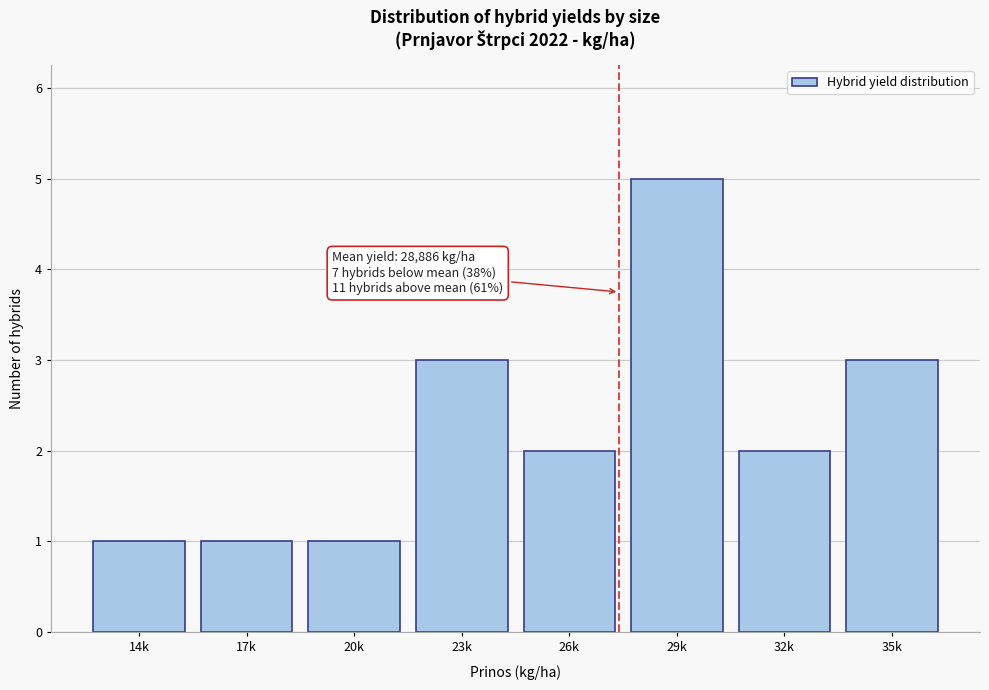

Reading left to right, transcribe all the data shown in this chart.

14k=1	17k=1	20k=1	23k=3	26k=2	29k=5	32k=2	35k=3